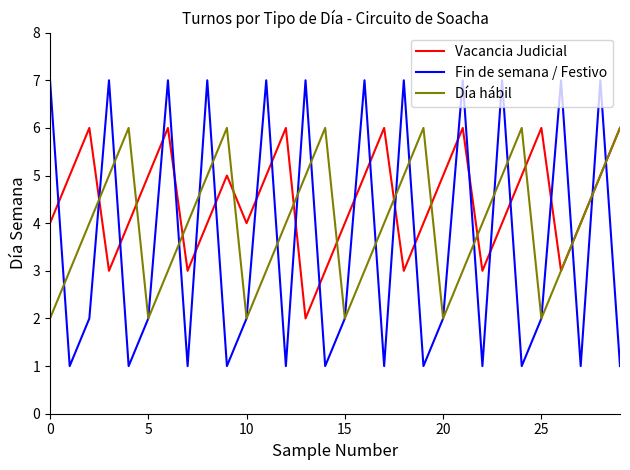

What is the maximum value shown in the chart?

7